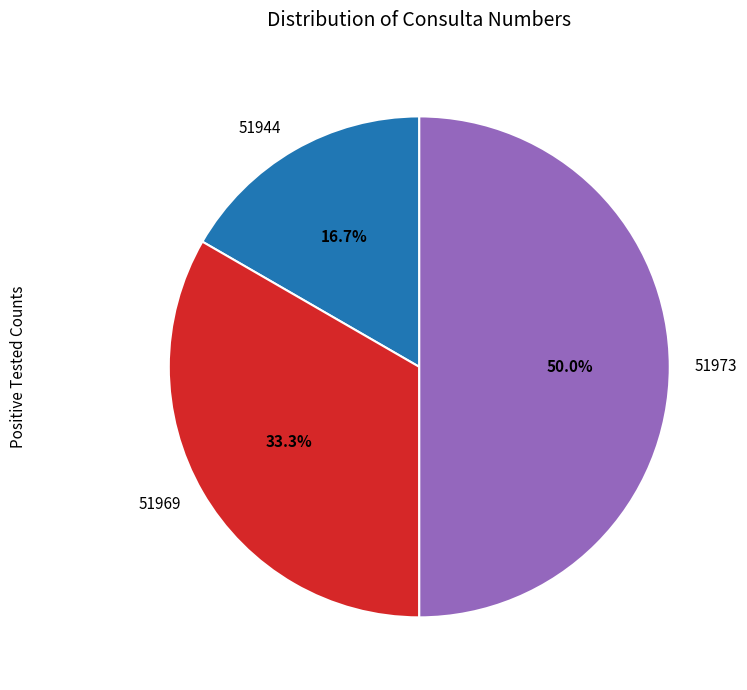

True or false: 51969 accounts for 33% of the total.

True